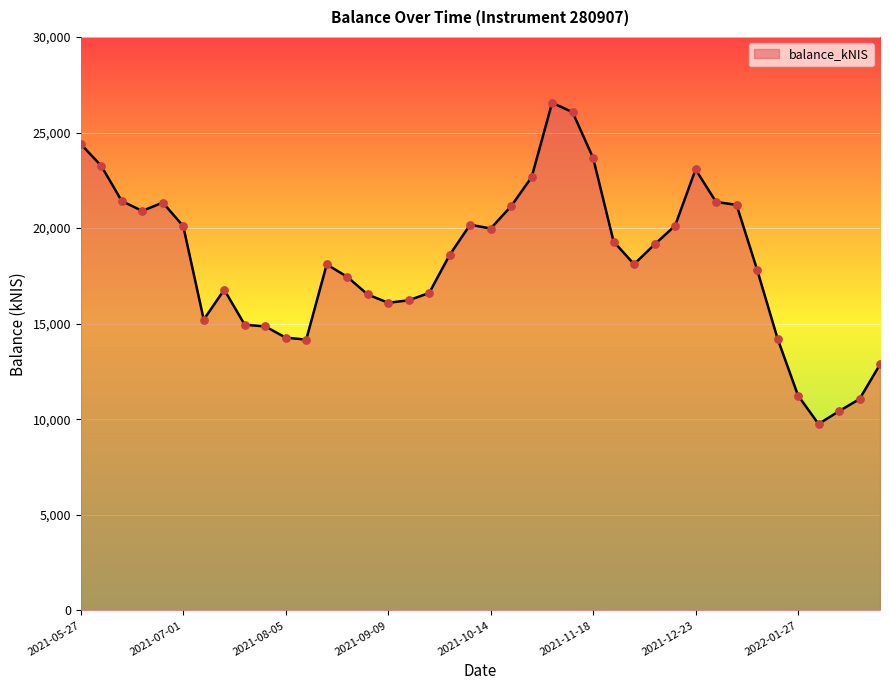

What is the minimum value shown in the chart?

9754.3